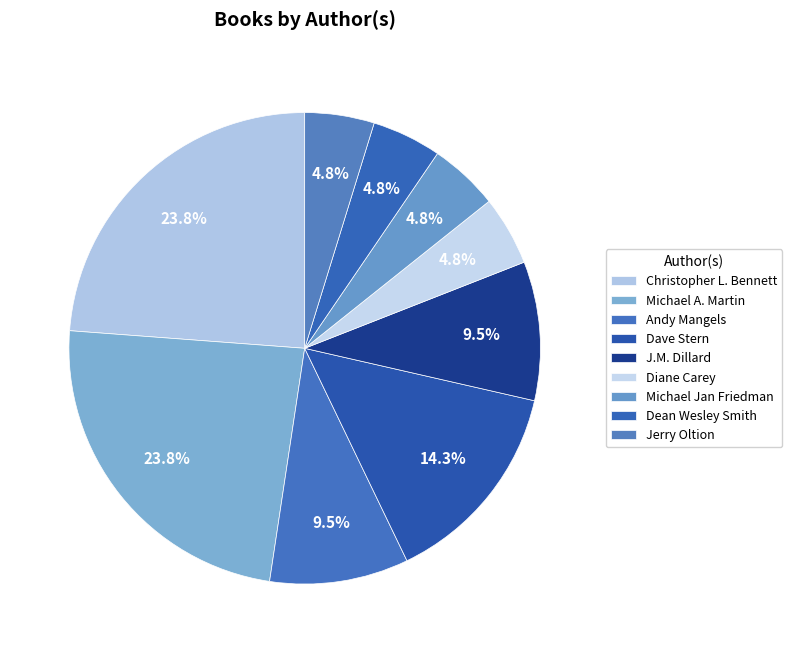

Which category has the biggest portion of the pie?

Christopher L. Bennett